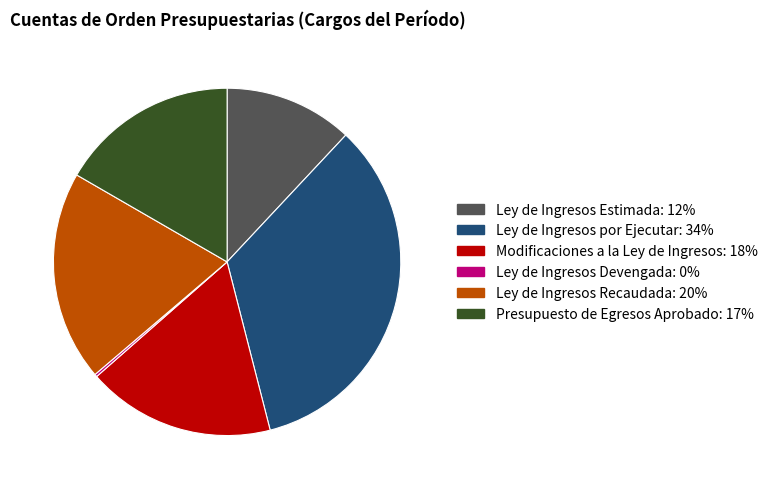

Which slice is the largest?

Ley de Ingresos por Ejecutar